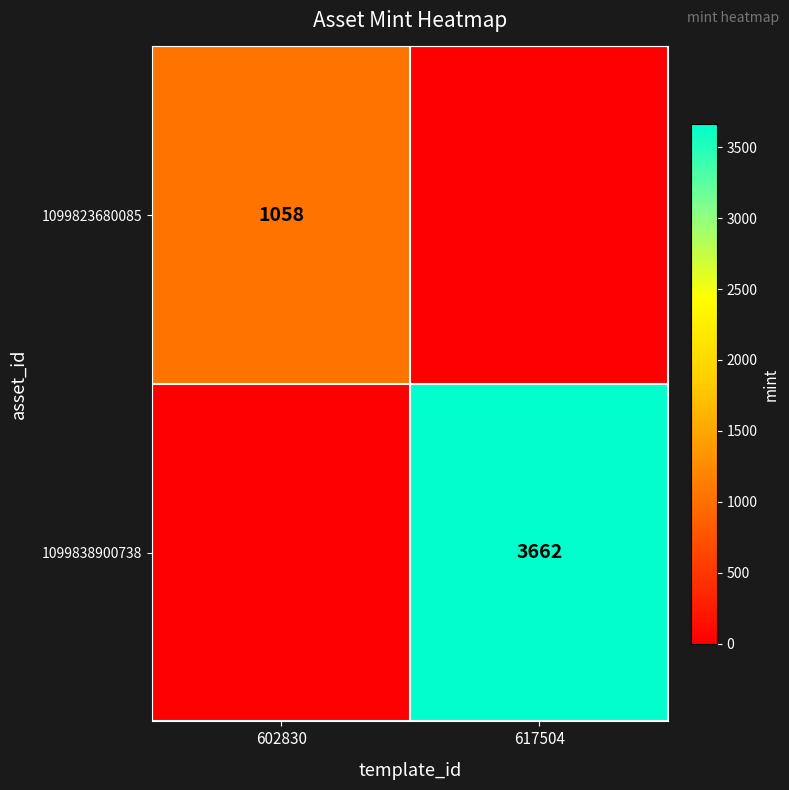

At which category is the sum across all series the highest?

617504